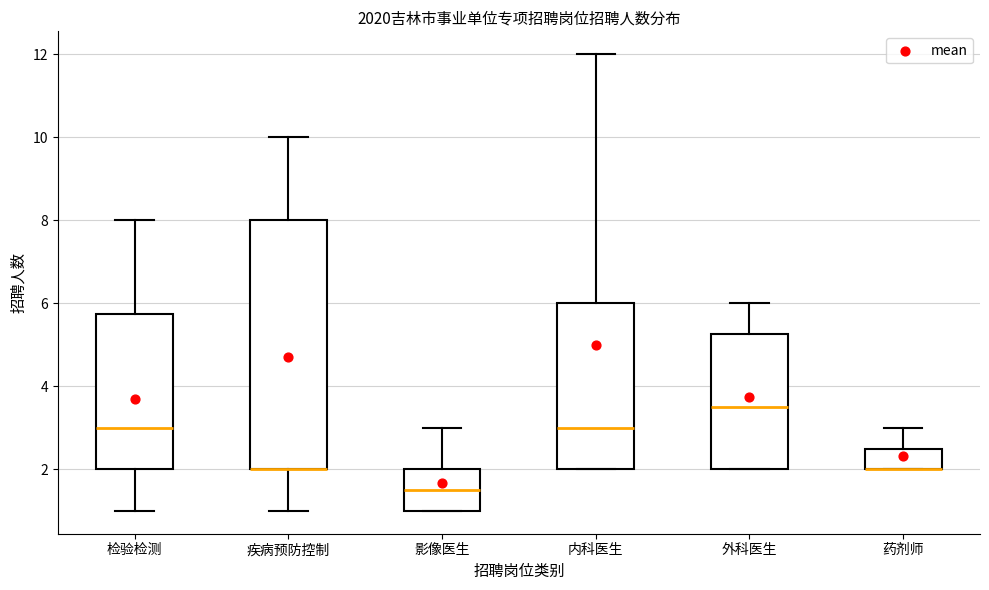

Reading left to right, read every box against the y-axis: the position of its median line, the range the box covers, and the ends of its whiskers. The values are not printed on the chart, so give them approximately, as read against the axis.

检验检测: median 3.0, box 2.0 to 5.8, whiskers 1.0 to 8.0
疾病预防控制: median 2.0 (drawn on the box's lower edge), box 2.0 to 8.0, whiskers 1.0 to 10.0
影像医生: median 1.6, box 1.0 to 2.0, whiskers 1.0 to 3.0
内科医生: median 3.0, box 2.0 to 6.0, whiskers 2.0 to 12.0
外科医生: median 3.6, box 2.0 to 5.2, whiskers 2.0 to 6.0
药剂师: median 2.0 (drawn on the box's lower edge), box 2.0 to 2.6, whiskers 2.0 to 3.0